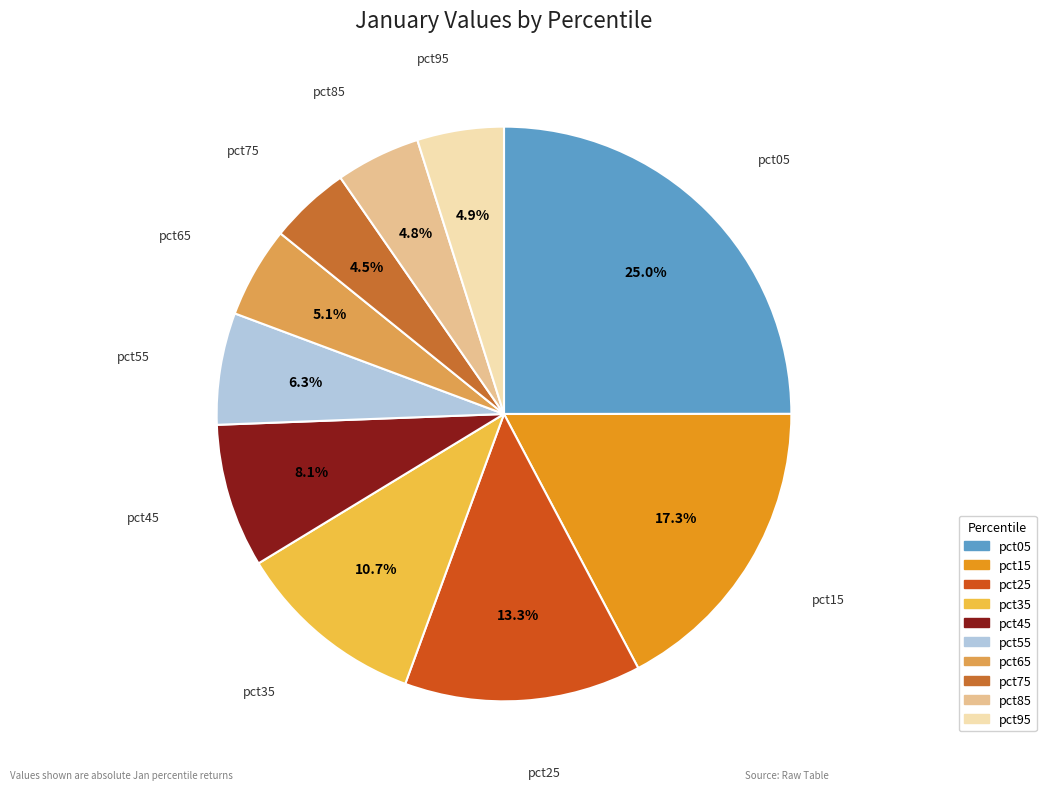

What is the largest slice in the pie chart?

pct05